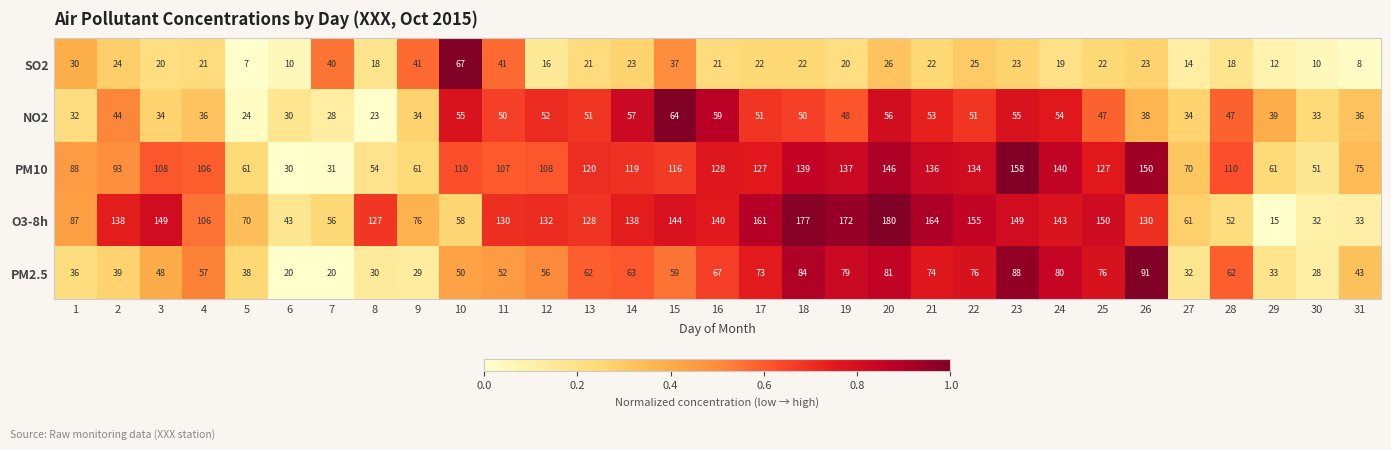

What is the maximum value shown in the chart?

180